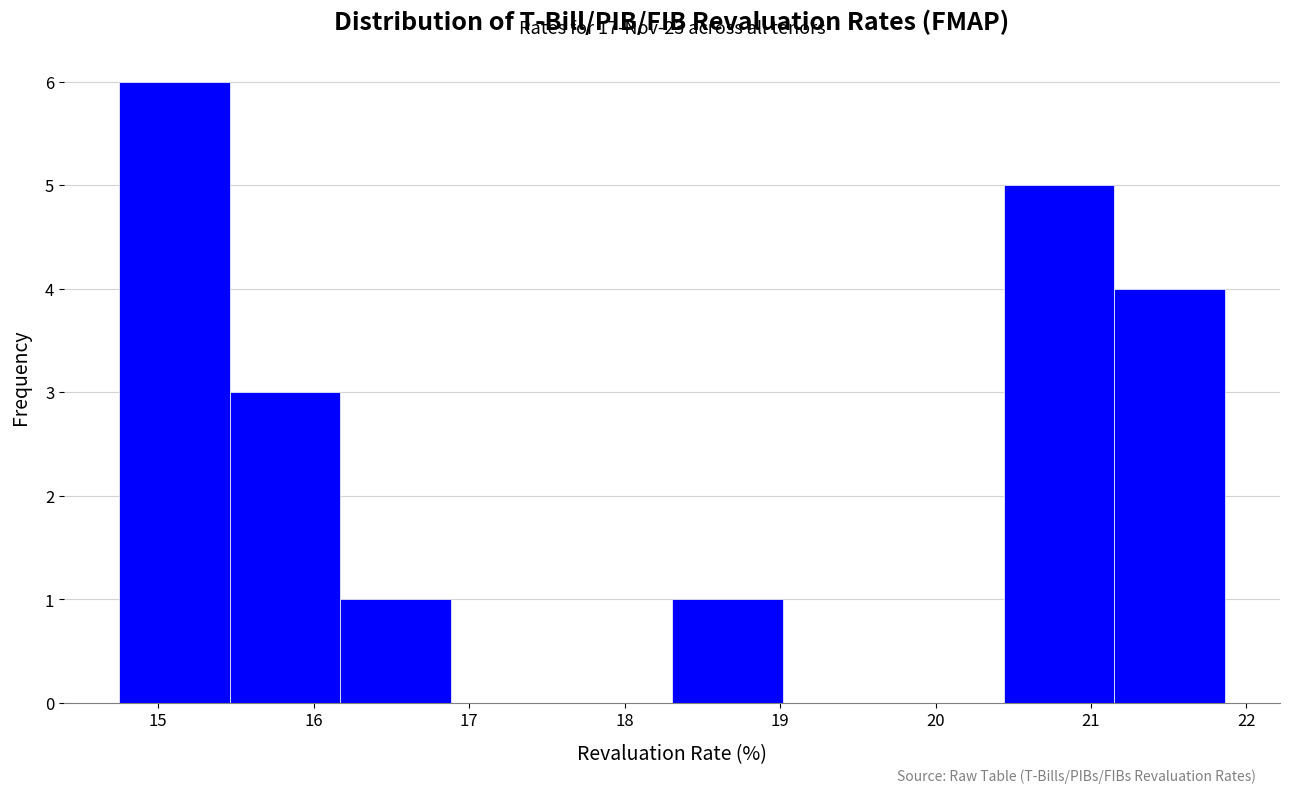

Over which range of the x-axis is the bar tallest?

14.8 to 15.5